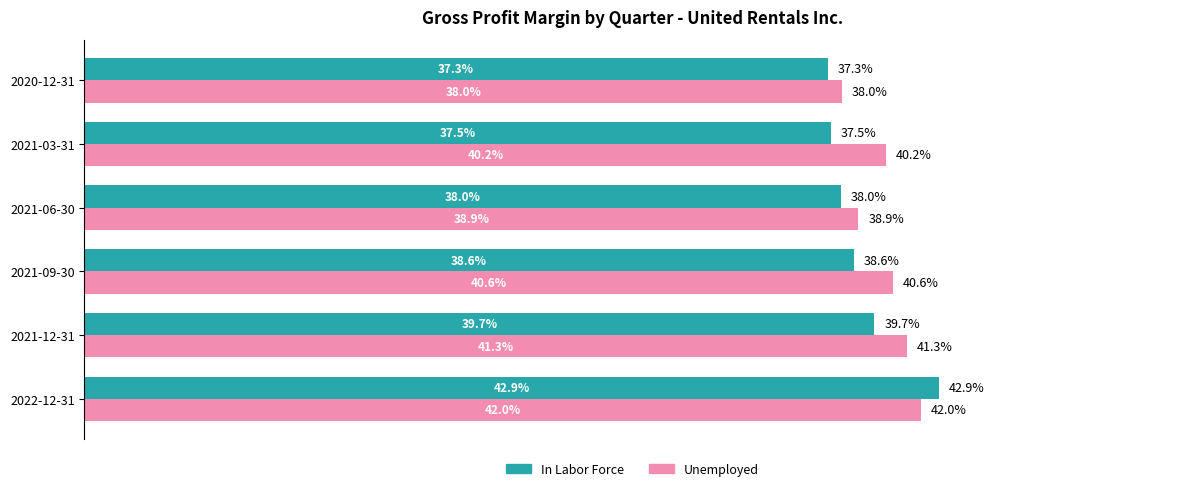

Reading left to right, what are all the values shown in this chart?

In Labor Force: 0.4	0.4	0.4	0.4	0.4	0.4
Unemployed: 0.4	0.4	0.4	0.4	0.4	0.4